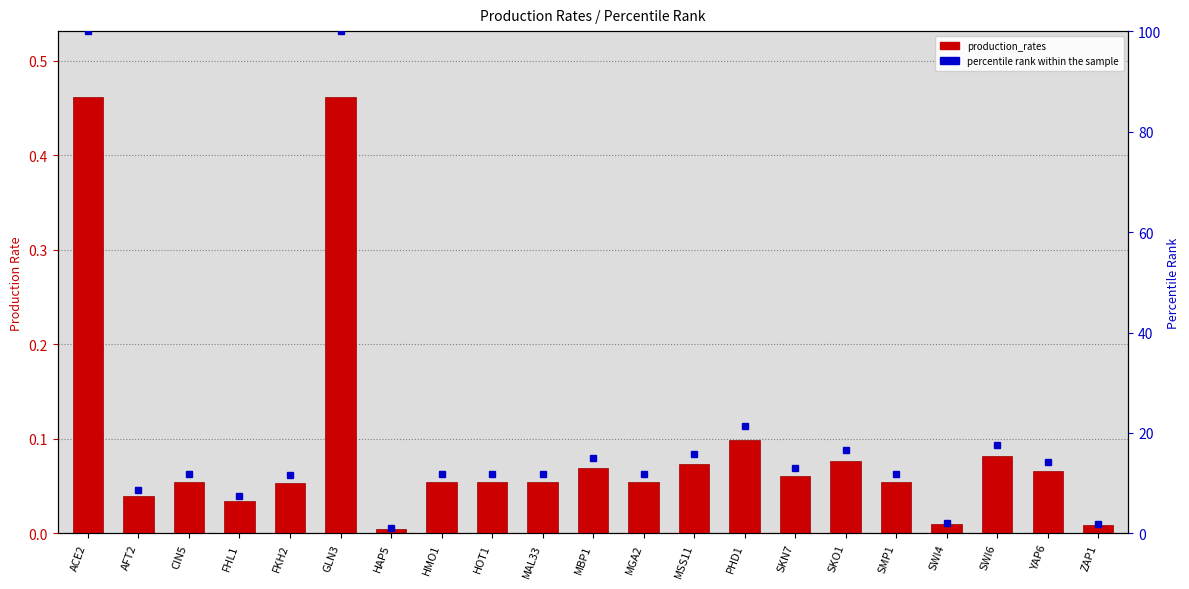

The production_rates series shows 0.1 at SKO1. True or false?

False